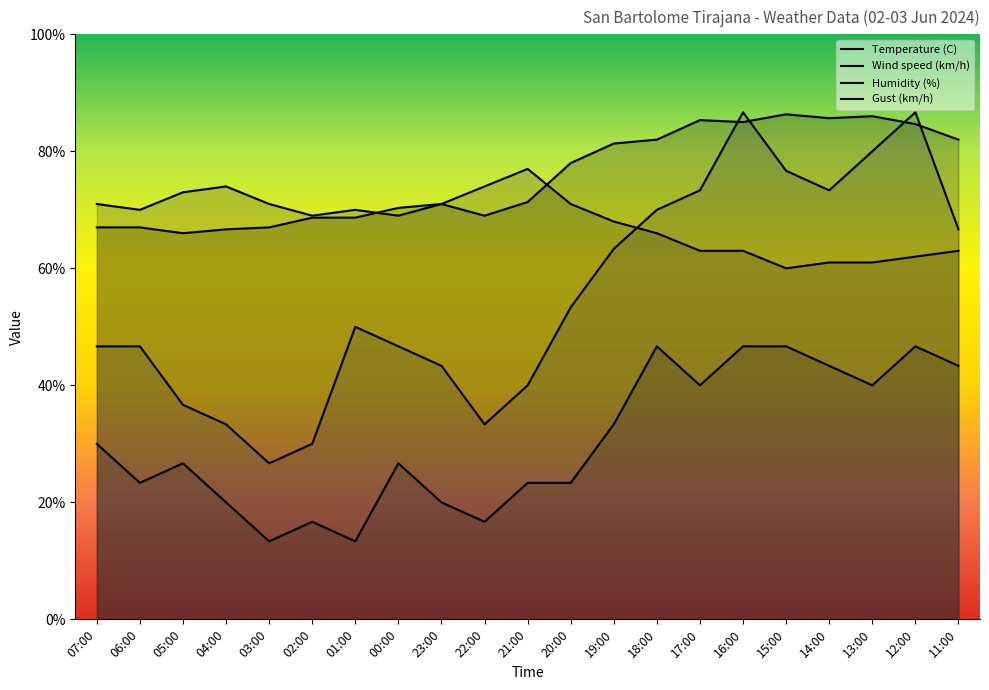

Where does the Humidity (%) series first go above 69?

07:00